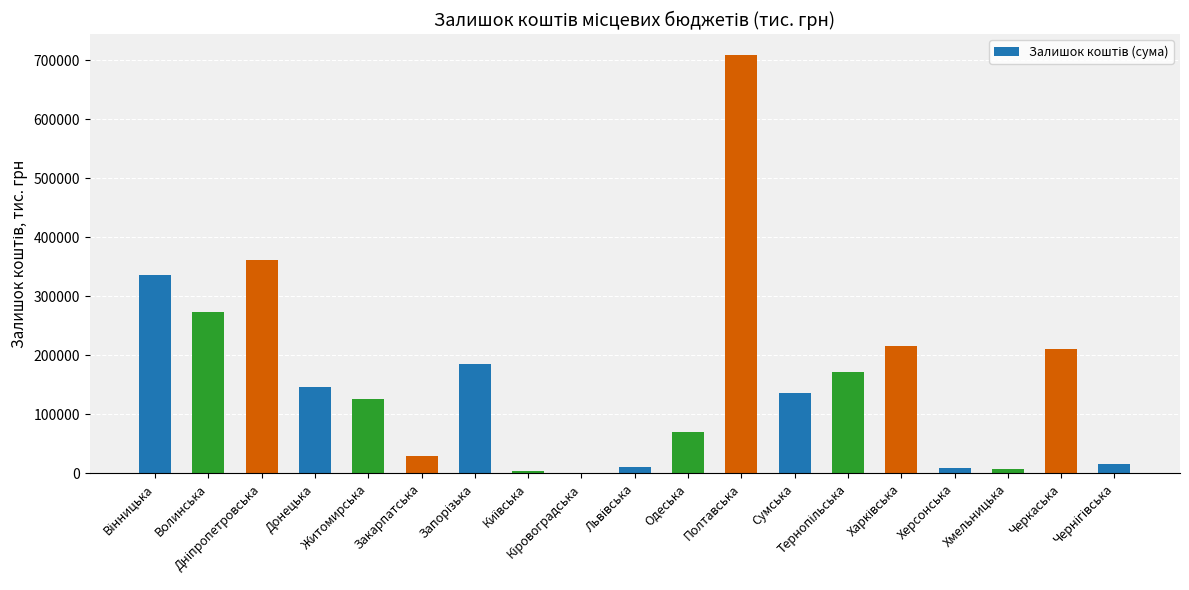

What is the sum of all values?

3022739.2